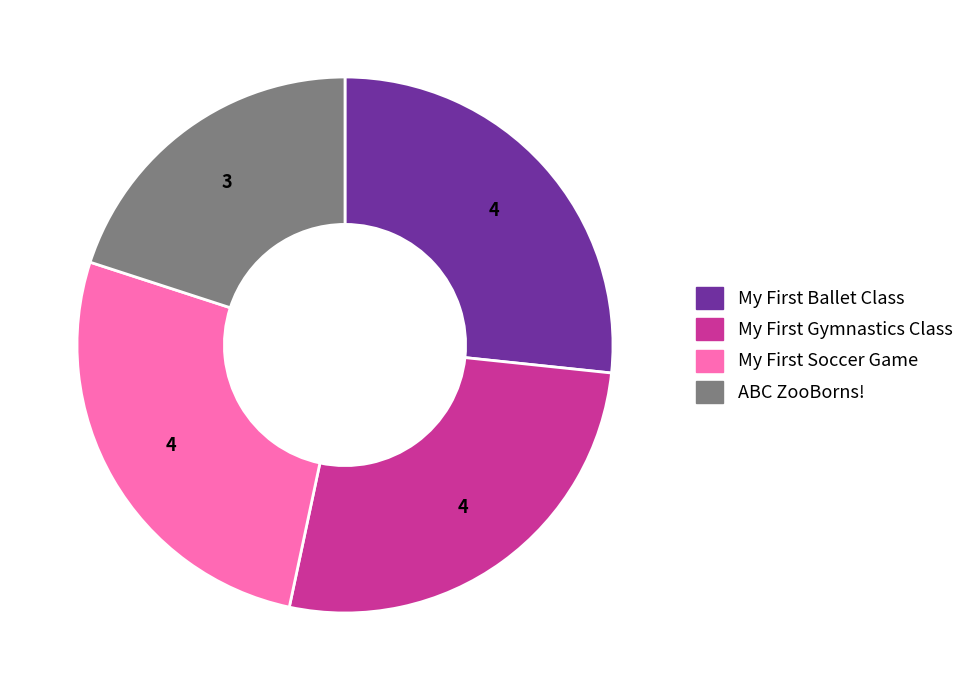

What is the smallest slice in the pie chart?

ABC ZooBorns!